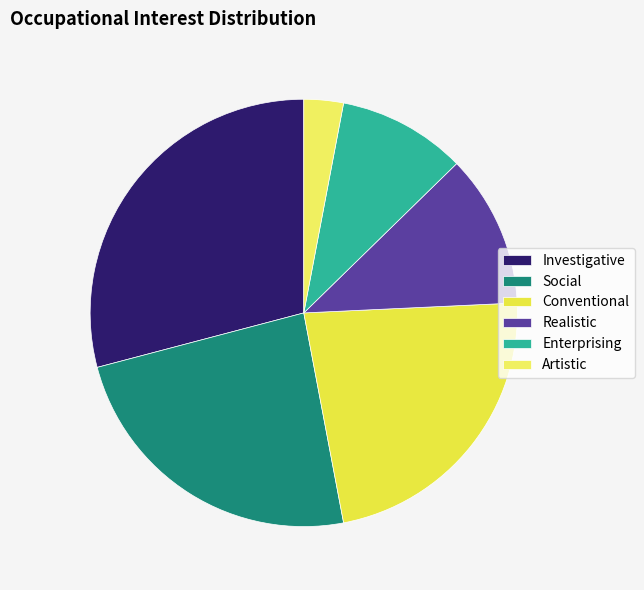

What is the smallest slice in the pie chart?

Artistic